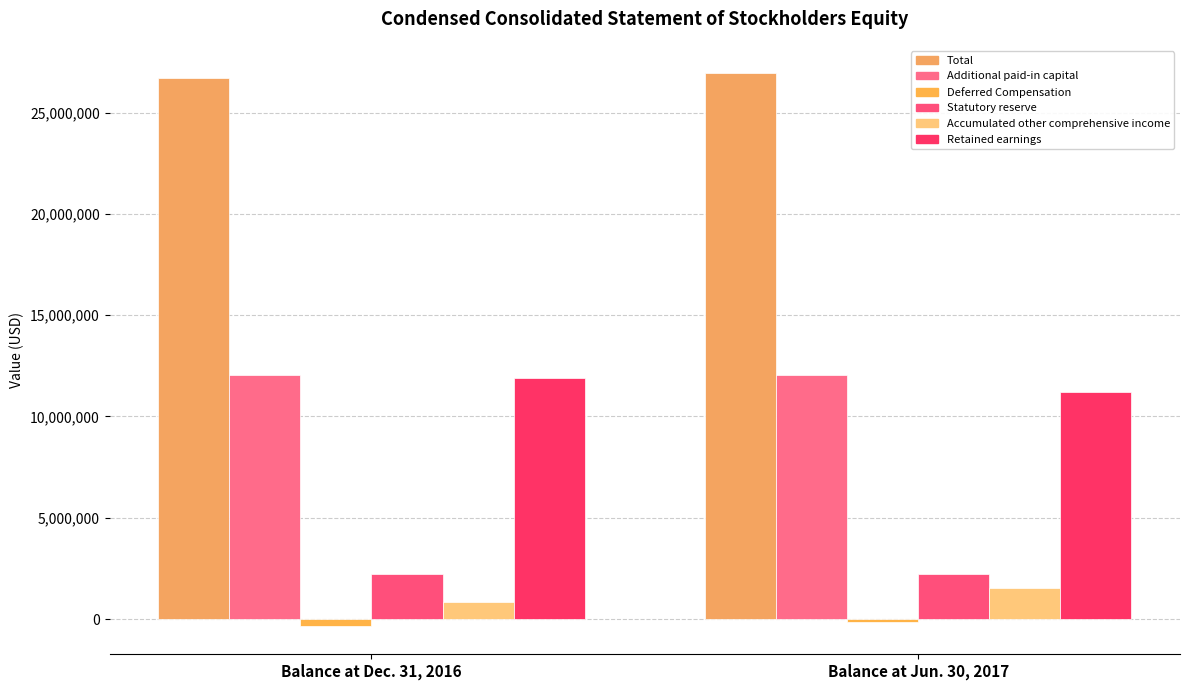

What is the difference between the Accumulated other comprehensive income values at Balance at Dec. 31, 2016 and Balance at Jun. 30, 2017?

686029